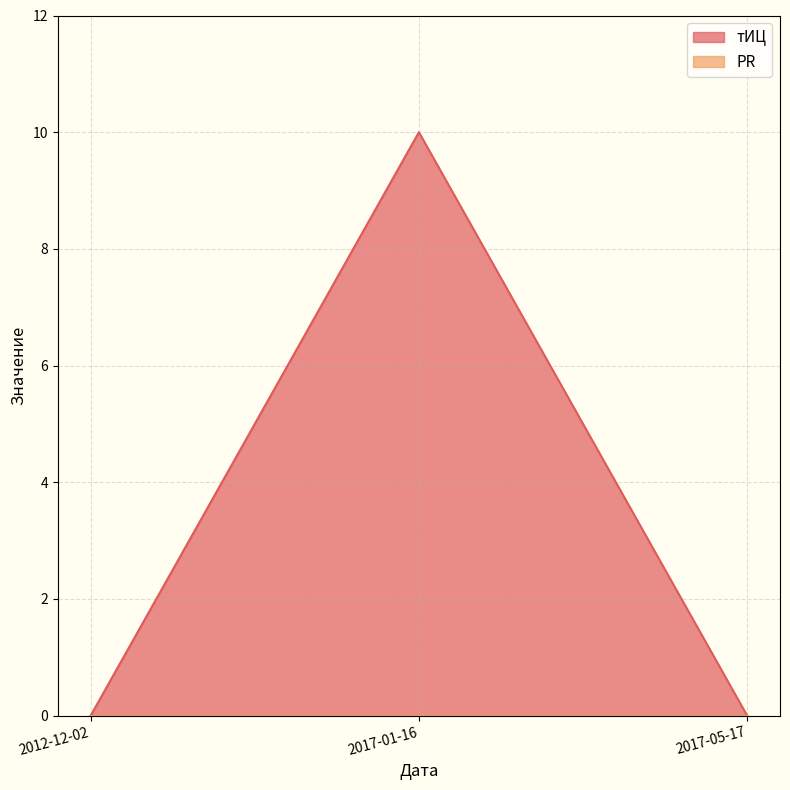

How many categories are shown in the chart?

3